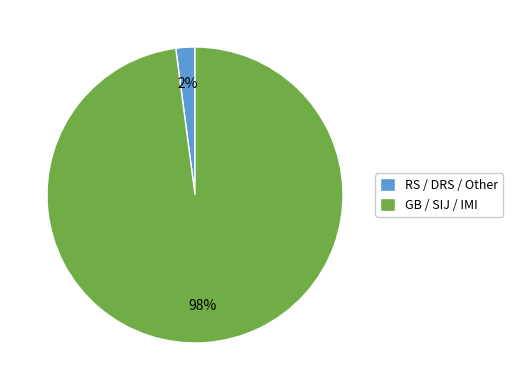

Do RS / DRS / Other and GB / SIJ / IMI together represent more than half of the pie?

Yes